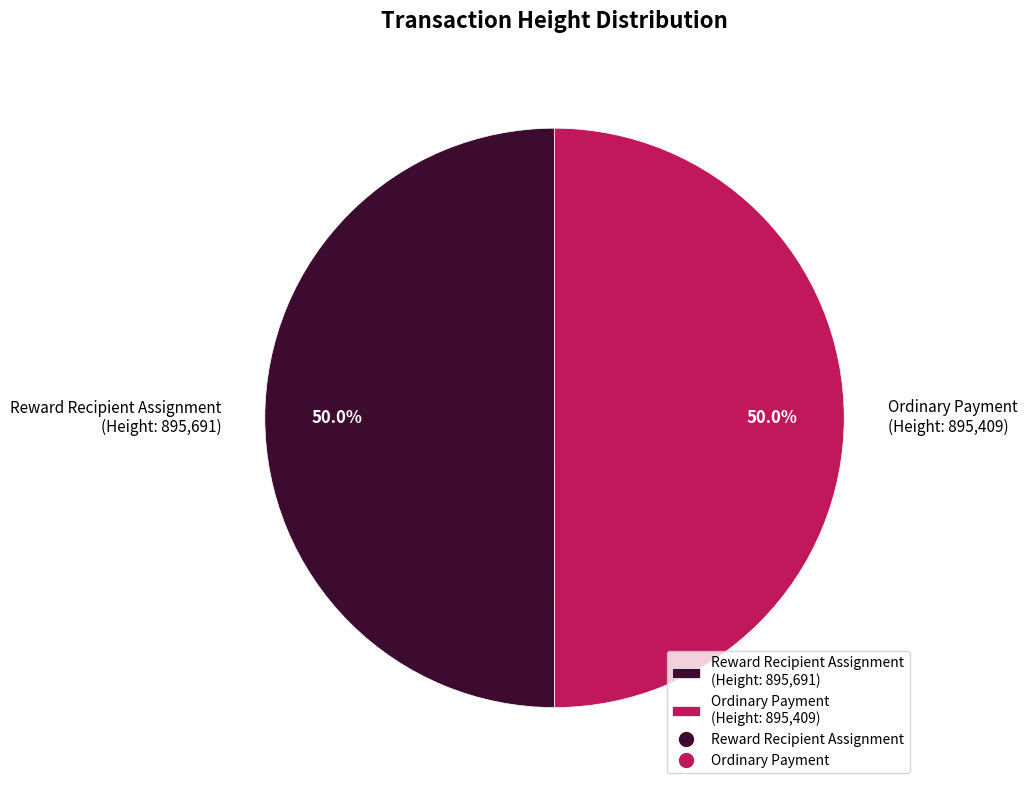

How much of the chart is everything except Reward Recipient Assignment (Height: 895,691)?

50.0%